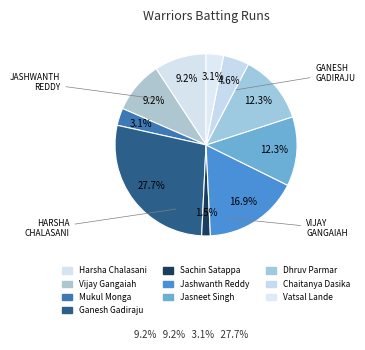

Which slice is the largest?

Ganesh Gadiraju